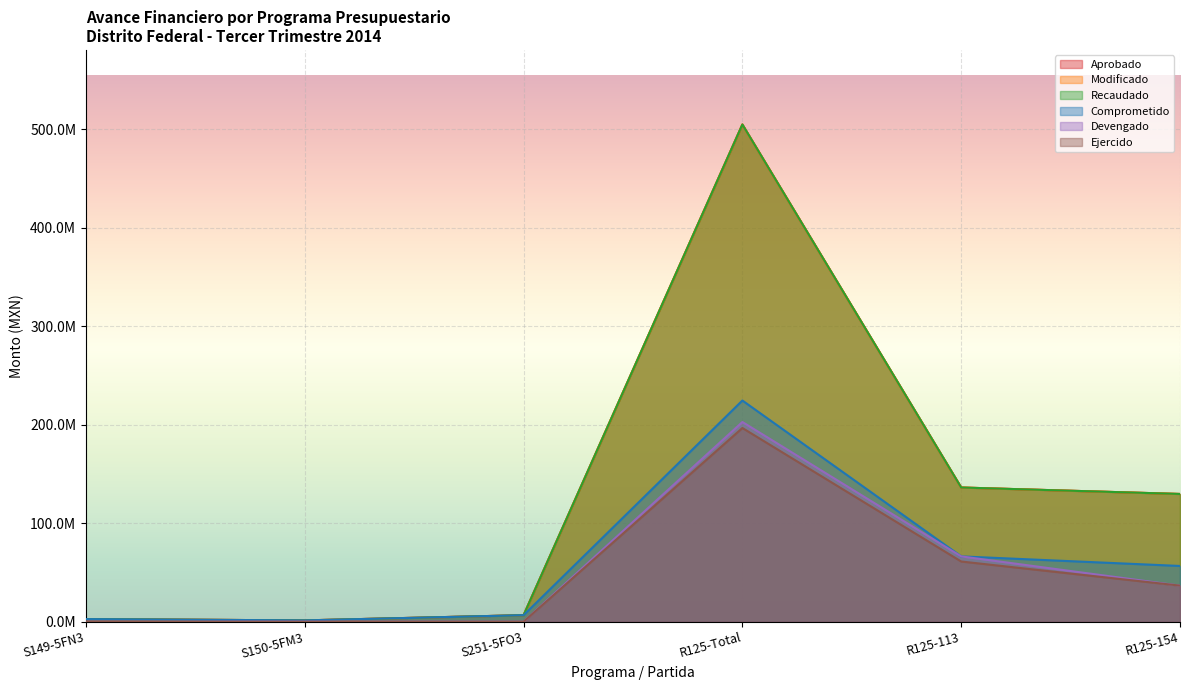

Which category has the highest value in the Aprobado series?

R125-Total